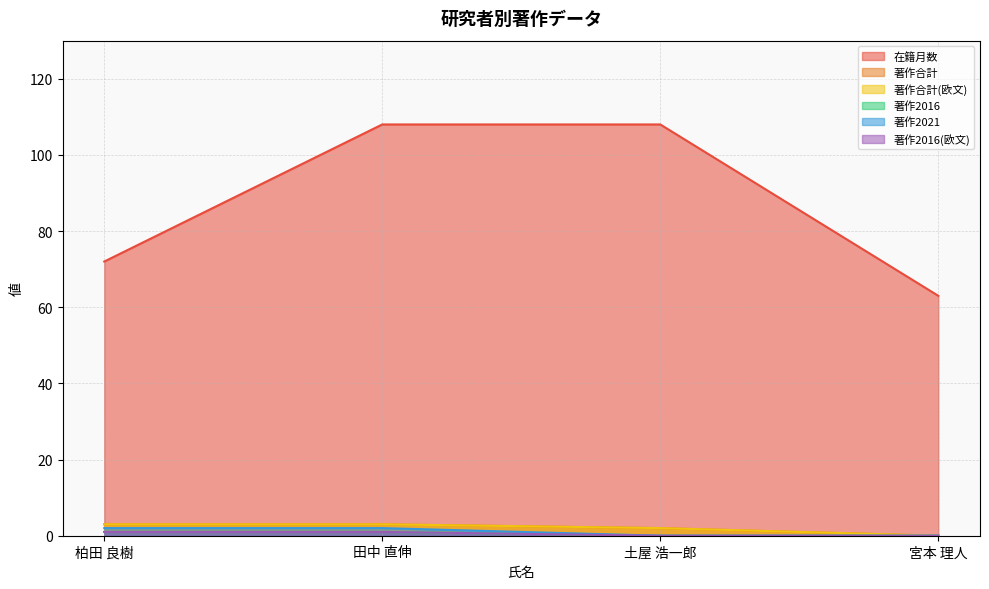

Where is 著作2021 nearest to the value 1?

柏田 良樹